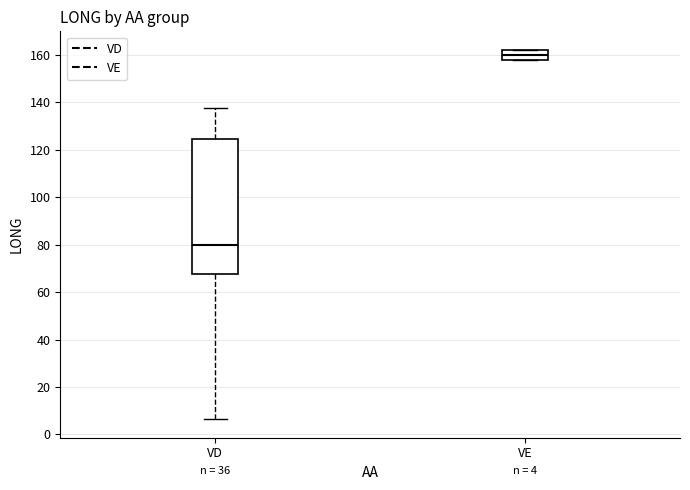

Which box has the lowest median line?

VD